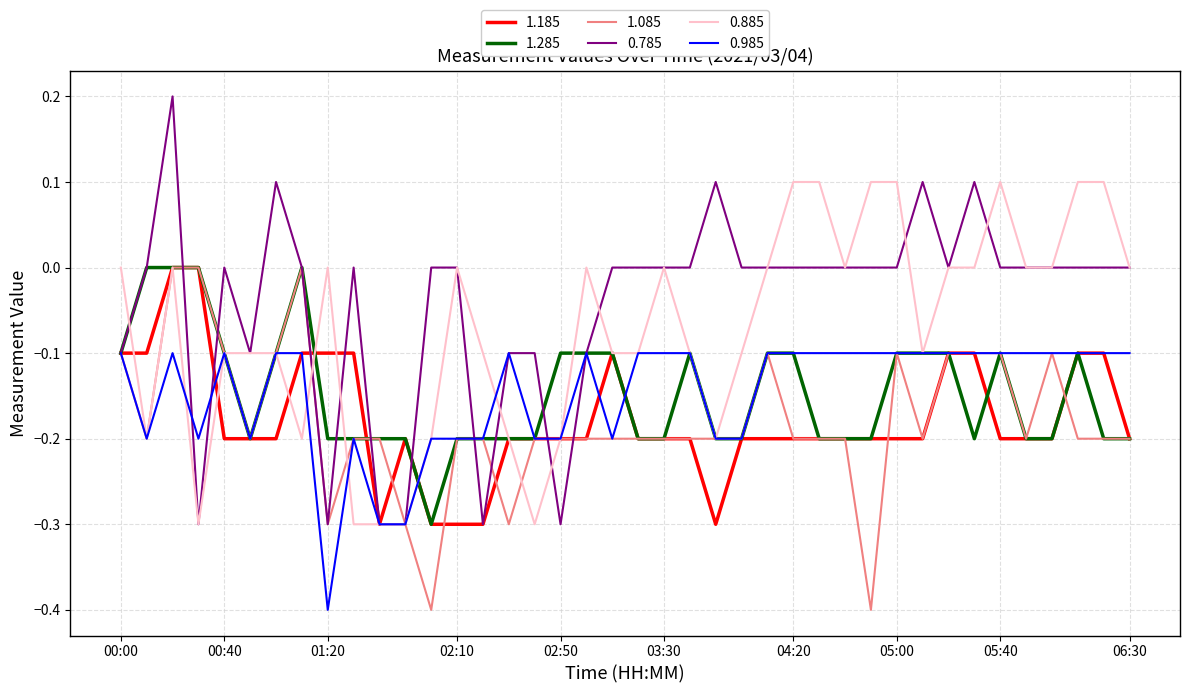

Which series has the widest spread of values?

0.785